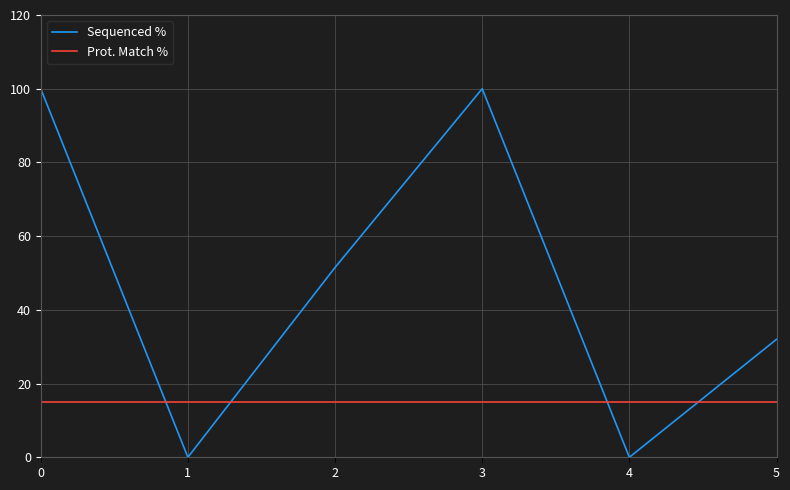

What is the difference between the highest and lowest values at 2?

36.4